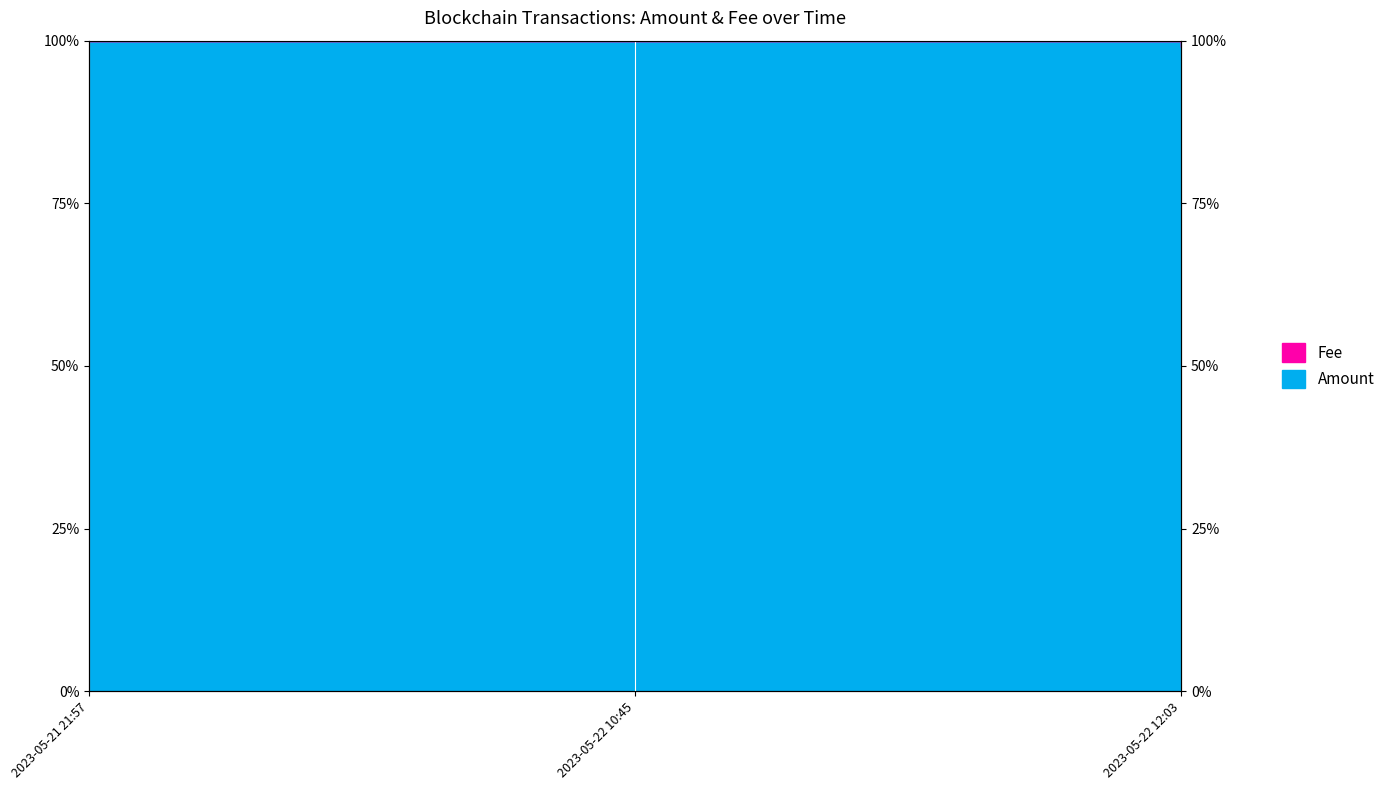

Read the value at 2023-05-22 12:03.

99.0